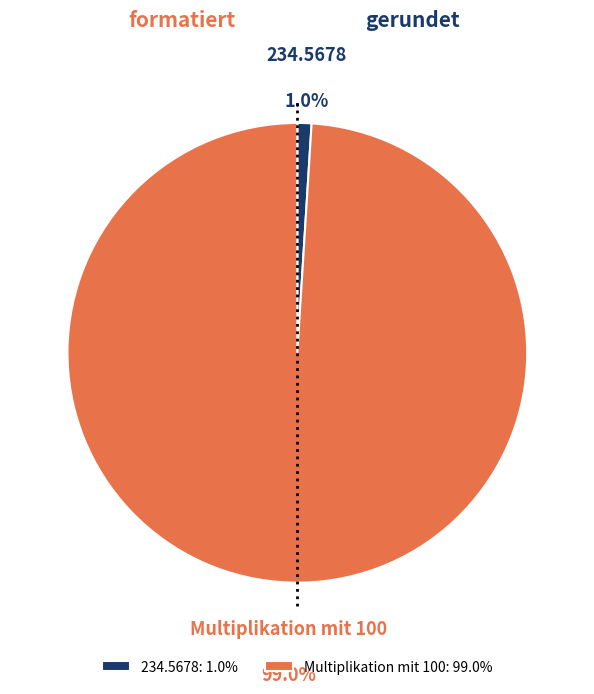

To the nearest percent, what is the difference between the largest and smallest slice percentages?

98%